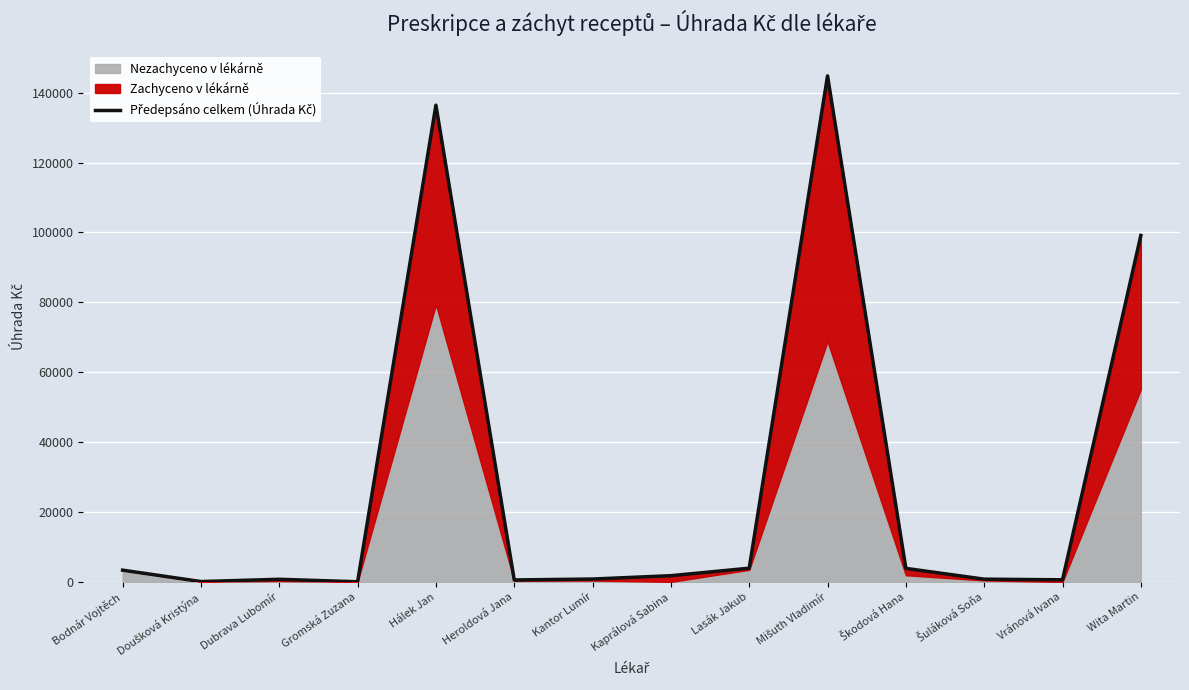

Where is the first local maximum?

Dubrava Lubomír